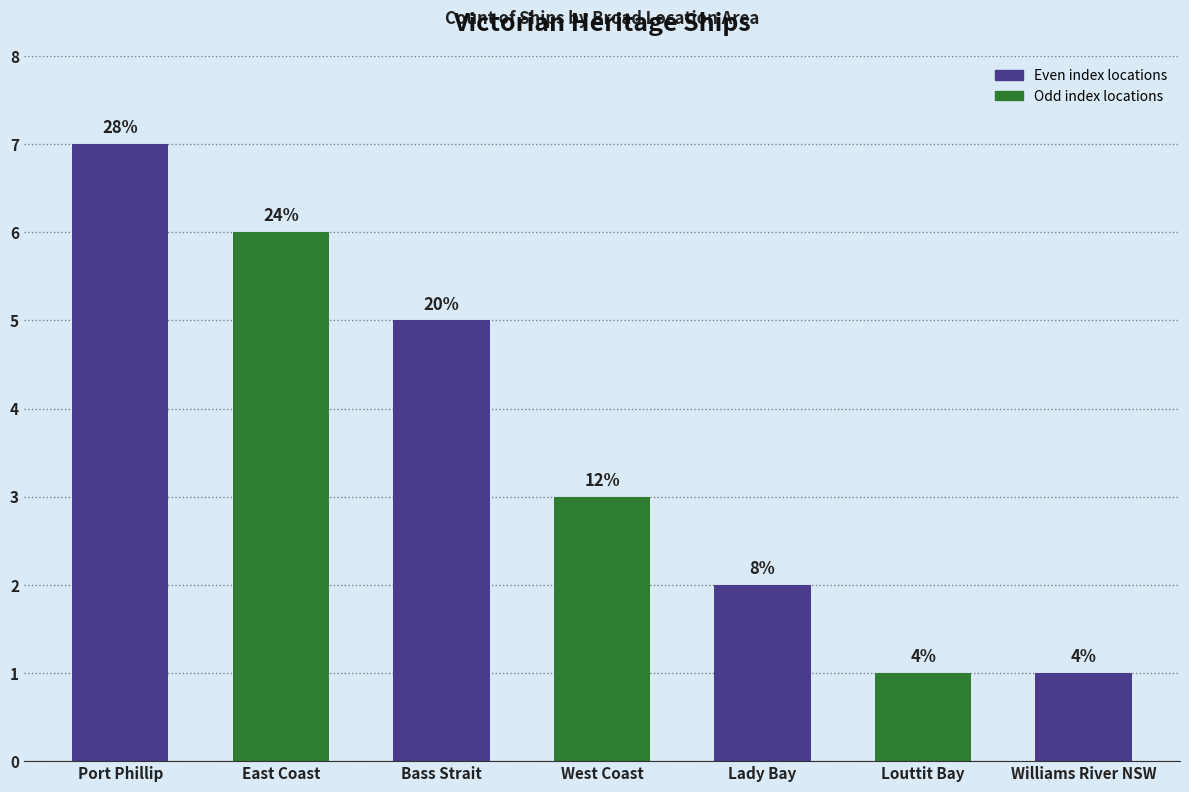

How many bars are there in total?

7